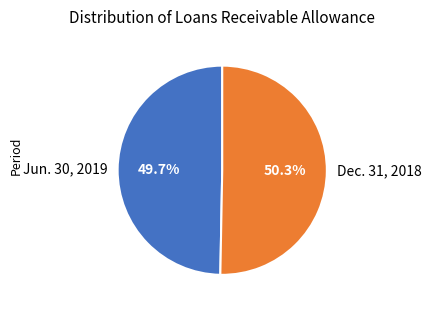

Combined, what portion of the pie is Jun. 30, 2019 and Dec. 31, 2018?

100.0%